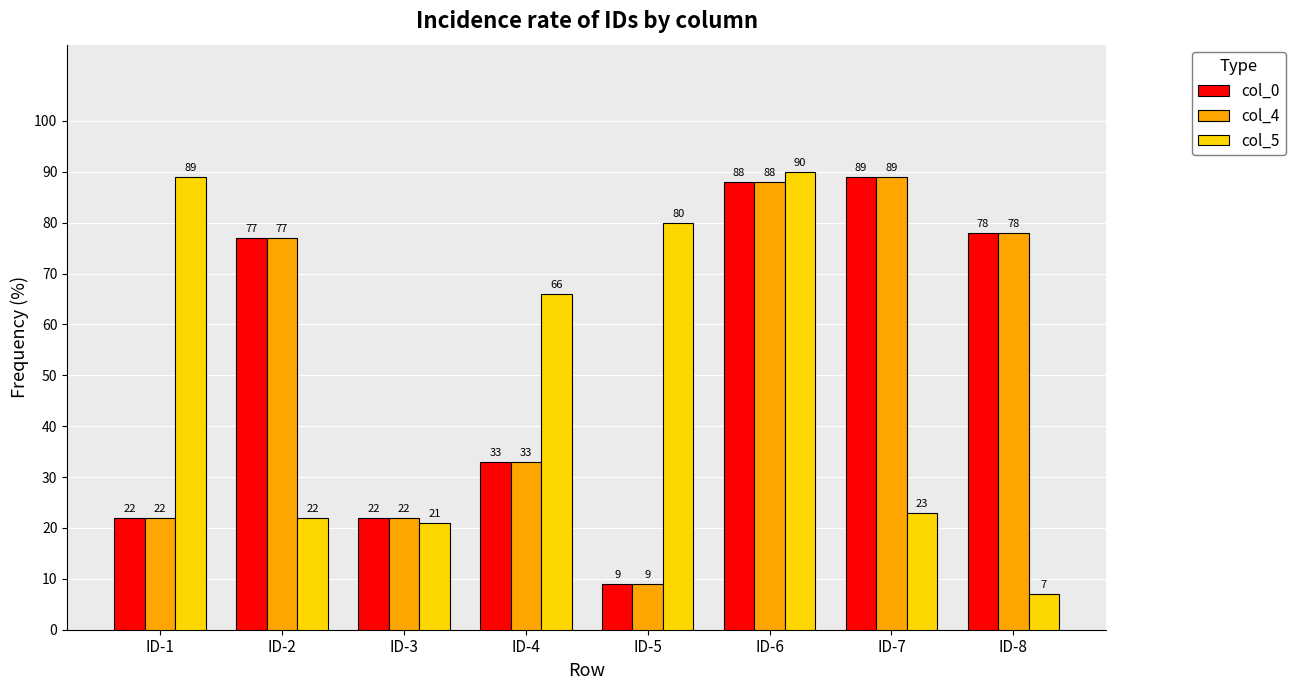

Reading left to right, transcribe all the data shown in this chart.

col_0: ID-1=22	ID-2=77	ID-3=22	ID-4=33	ID-5=9	ID-6=88	ID-7=89	ID-8=78
col_4: ID-1=22	ID-2=77	ID-3=22	ID-4=33	ID-5=9	ID-6=88	ID-7=89	ID-8=78
col_5: ID-1=89	ID-2=22	ID-3=21	ID-4=66	ID-5=80	ID-6=90	ID-7=23	ID-8=7